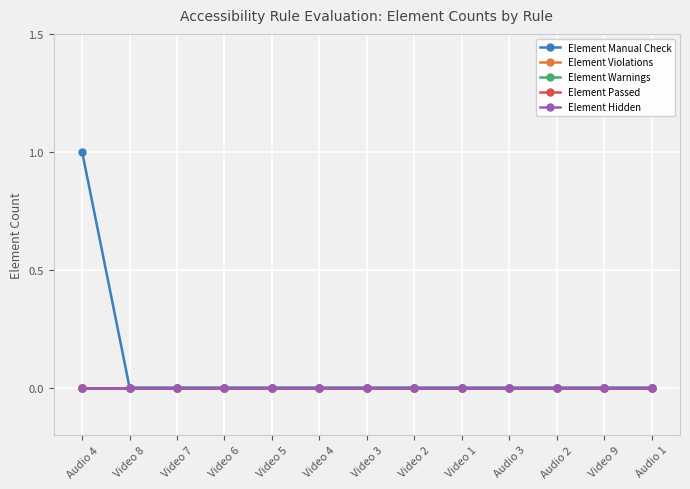

Which category has the highest value across all series?

Audio 4